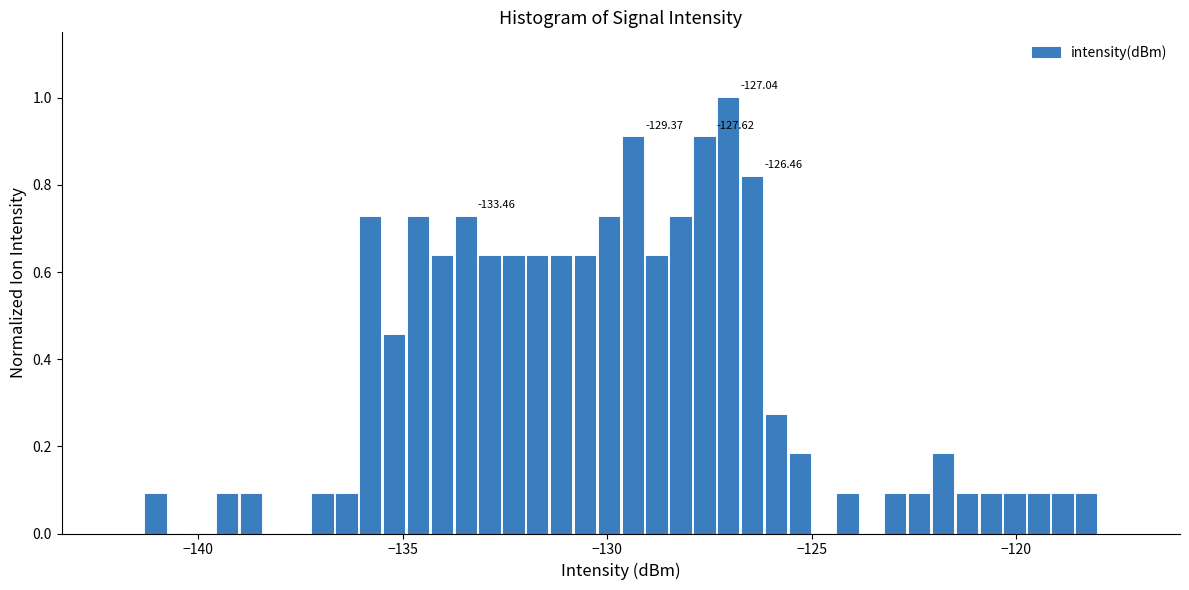

Read against the x-axis, roughly where is the centre of the tallest bar?

-127.0